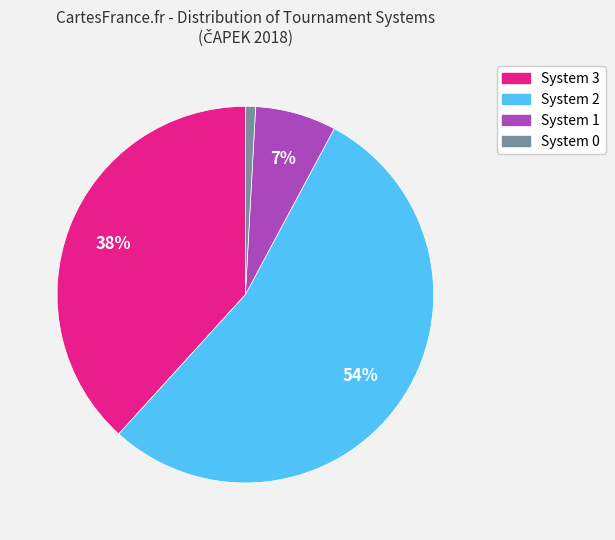

Combined, do System 2 and System 0 account for over 50%?

Yes